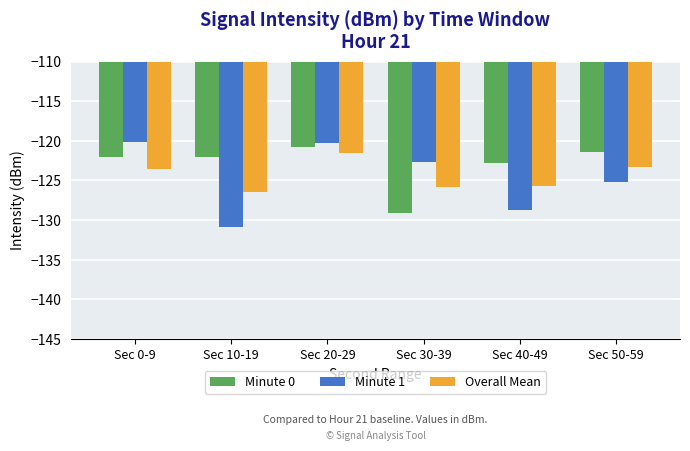

Rank the series by their maximum value, from highest to lowest.

Minute 1, Minute 0, Overall Mean